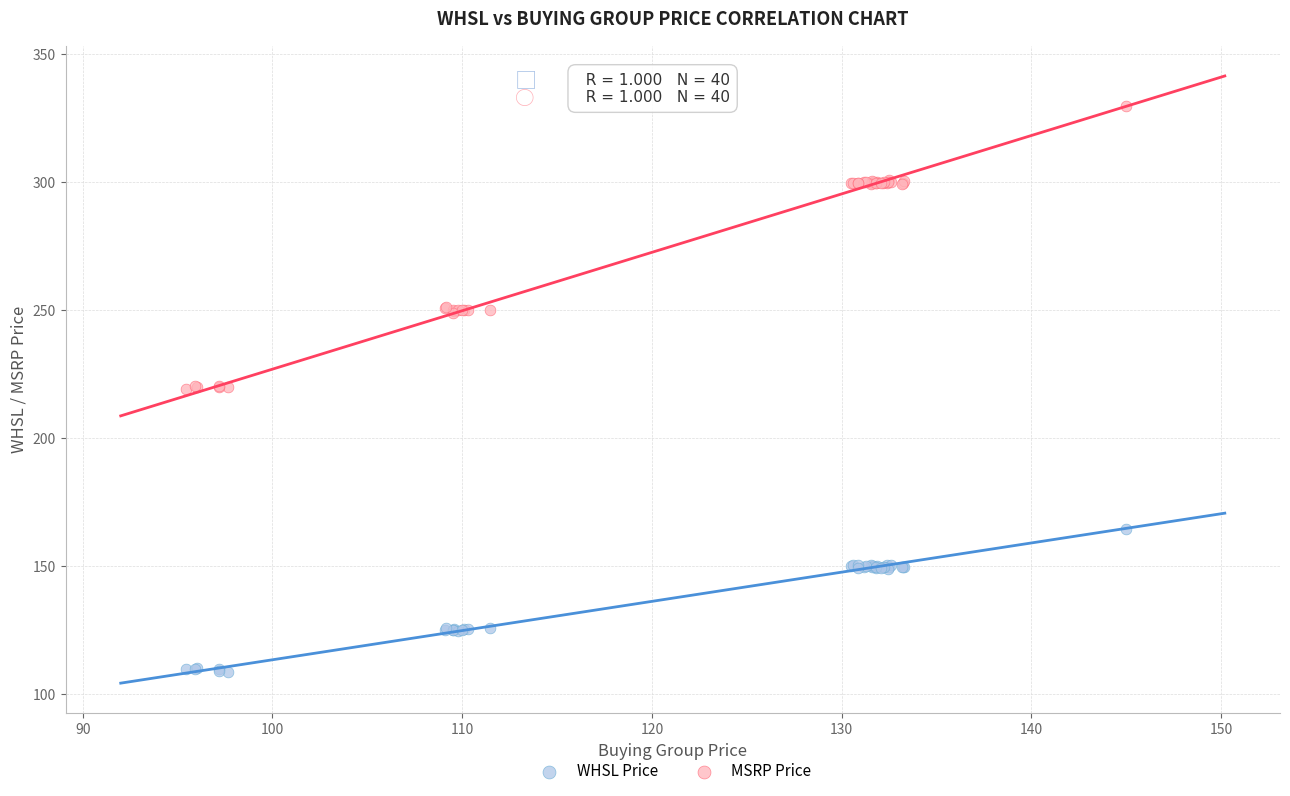

Which series has the largest Y range (max minus min)?

MSRP Price